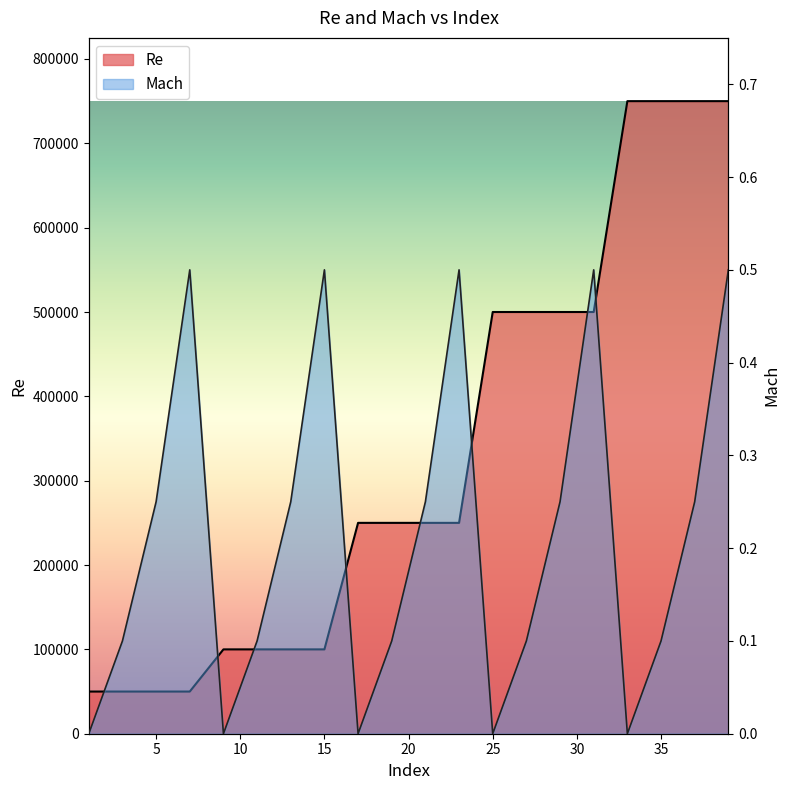

At which category is the sum across all series the highest?

39